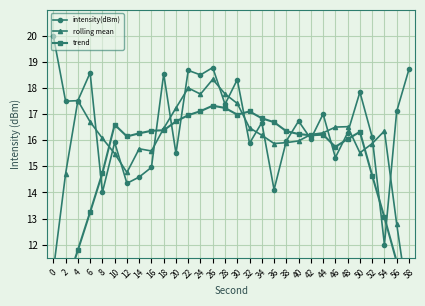

Is it true that rolling mean equals 16.5 at 48?

True